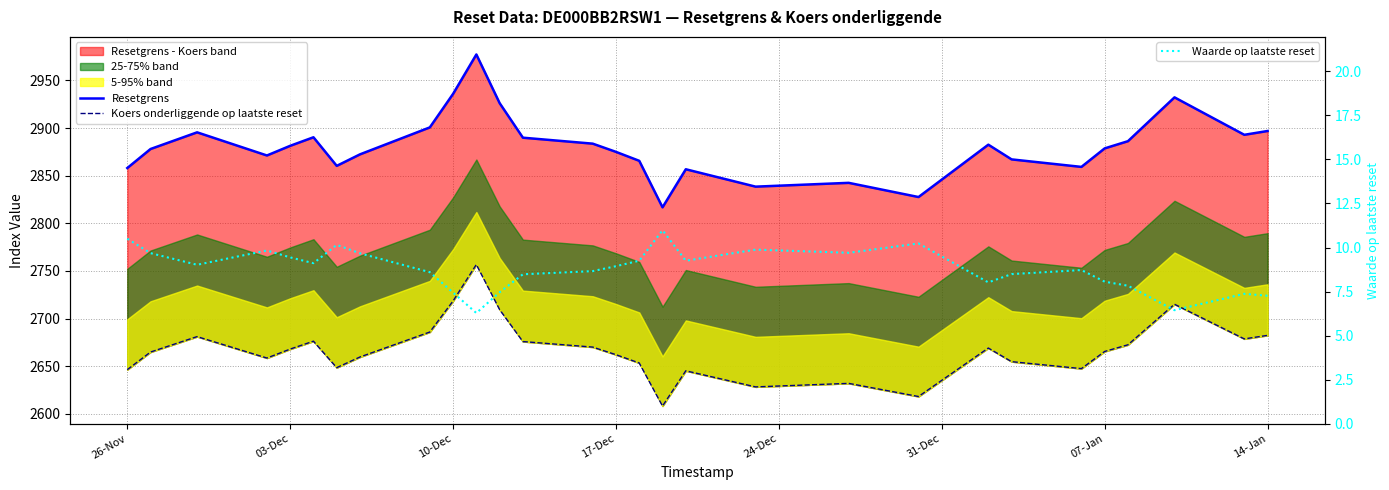

What is the maximum value shown in the chart?

2977.2